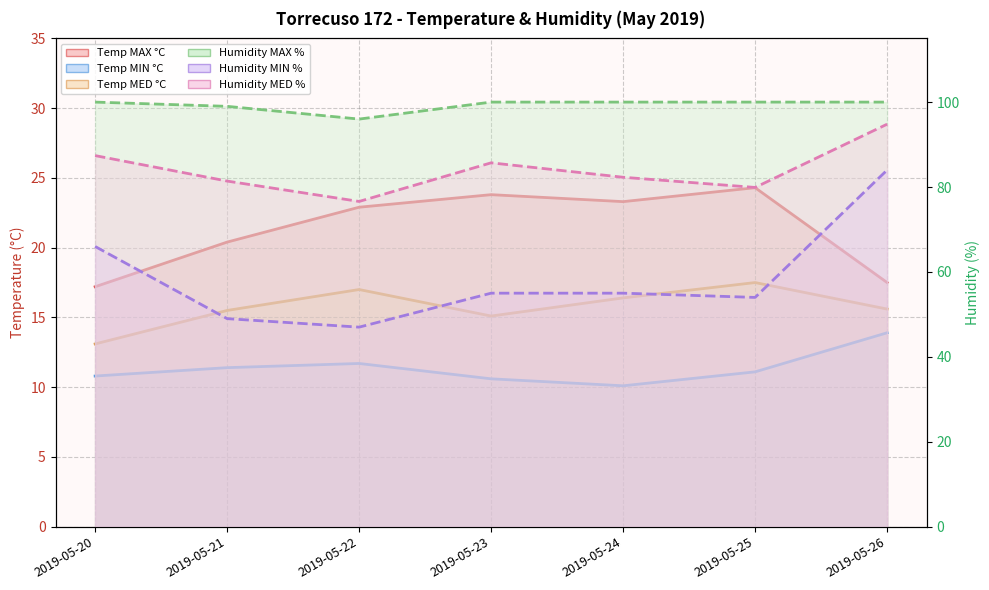

True or false: Humidity MIN % has a value of 49.0 at 2019-05-21.

True